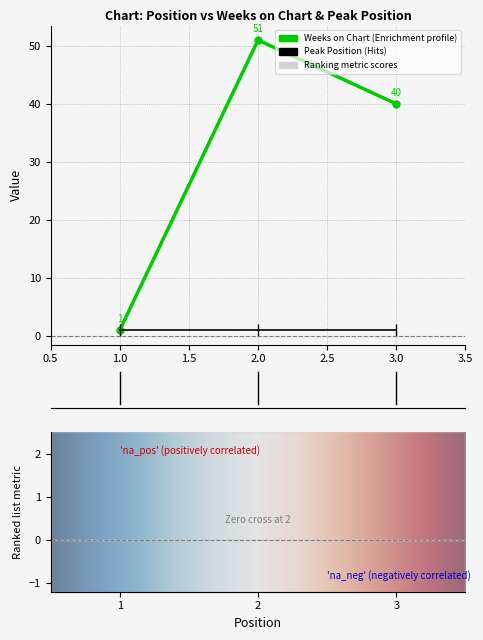

Rank the categories by value from highest to lowest.

2, 3, 1